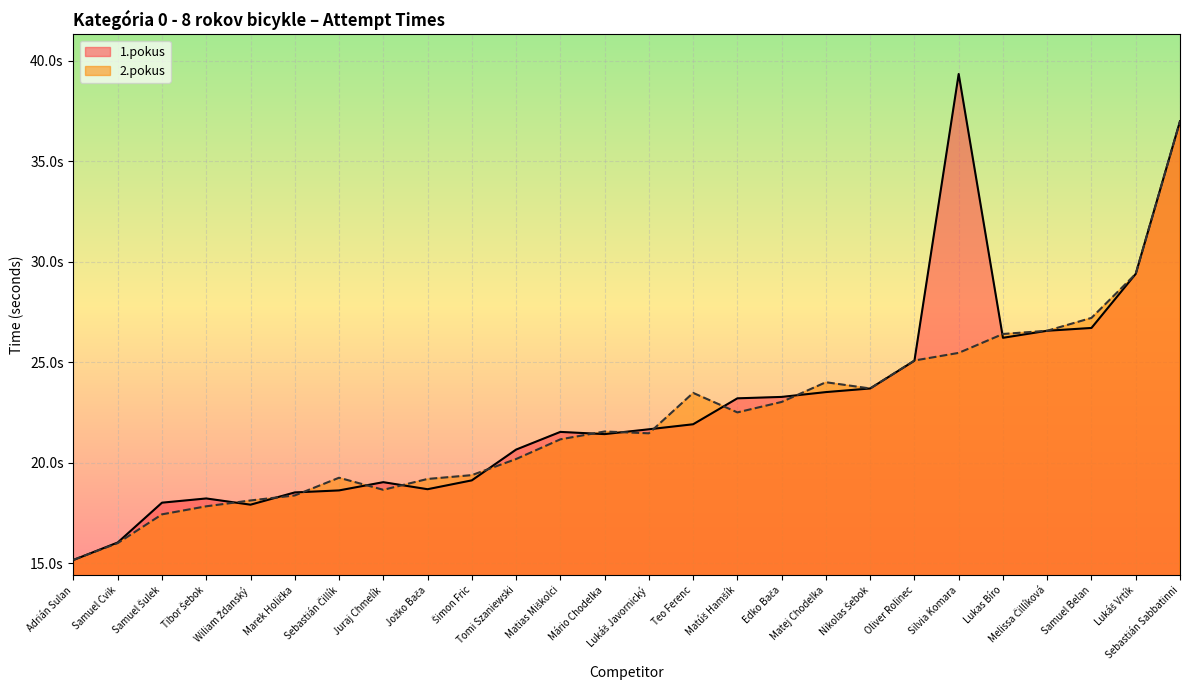

How many distinct data groups are displayed?

2